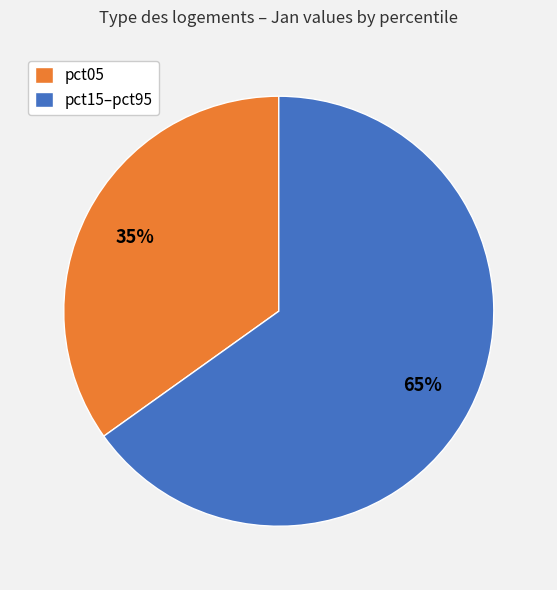

Is the sum of pct05 and pct15–pct95 greater than half?

Yes